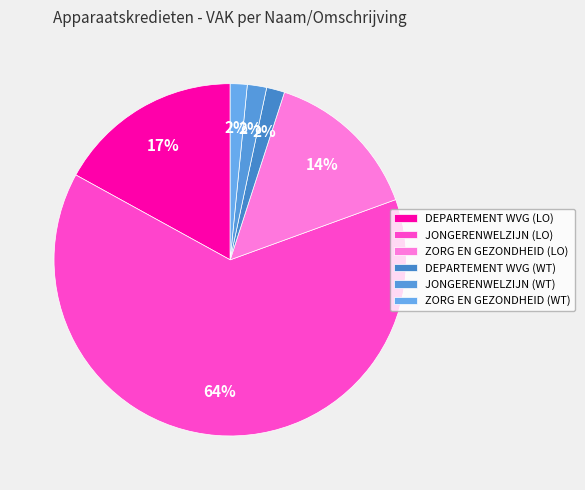

How many slices are in this pie chart?

6